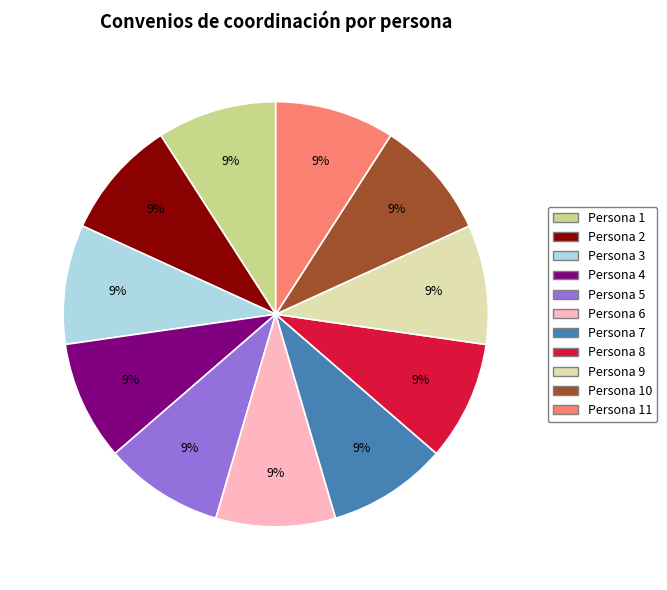

Approximately how many times larger is the value at Persona 1 compared to Persona 5?

1.0